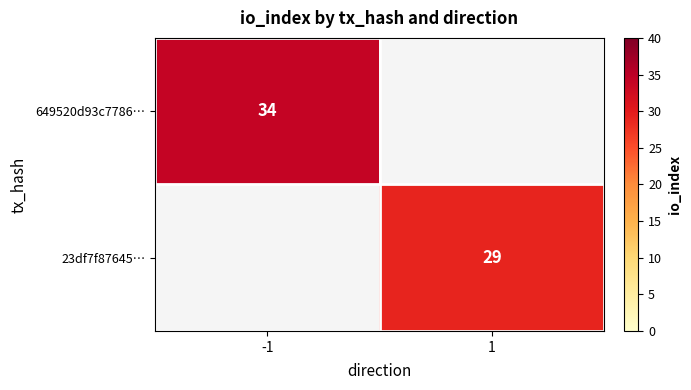

Is the value of 649520d93c7786… at -1 greater than the value of 23df7f87645… at 1?

Yes